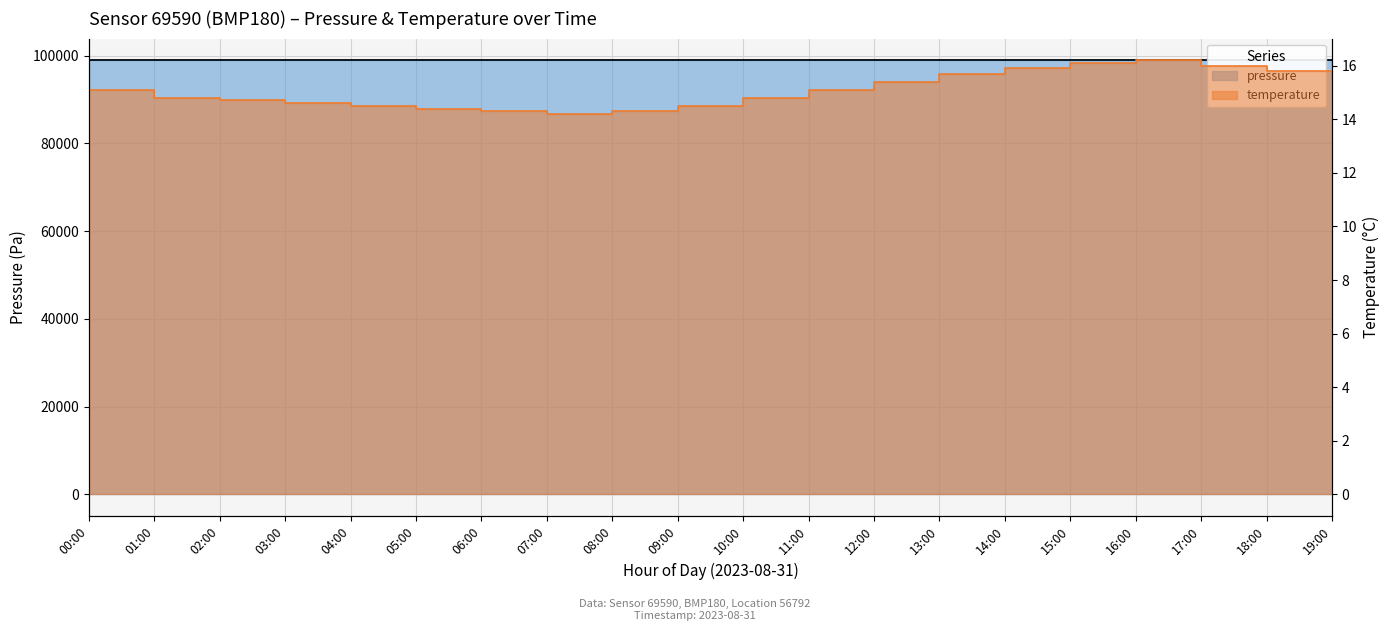

At which label does temperature first exceed 15?

00:00